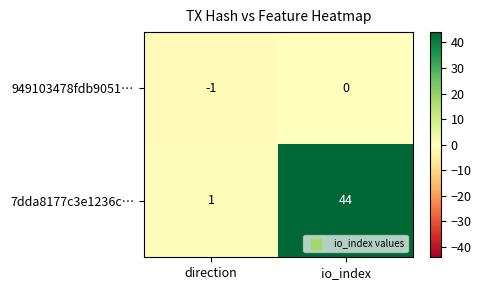

Reading right to left, what are all the values shown in this chart?

949103478fdb9051…: 0	-1
7dda8177c3e1236c…: 44	1